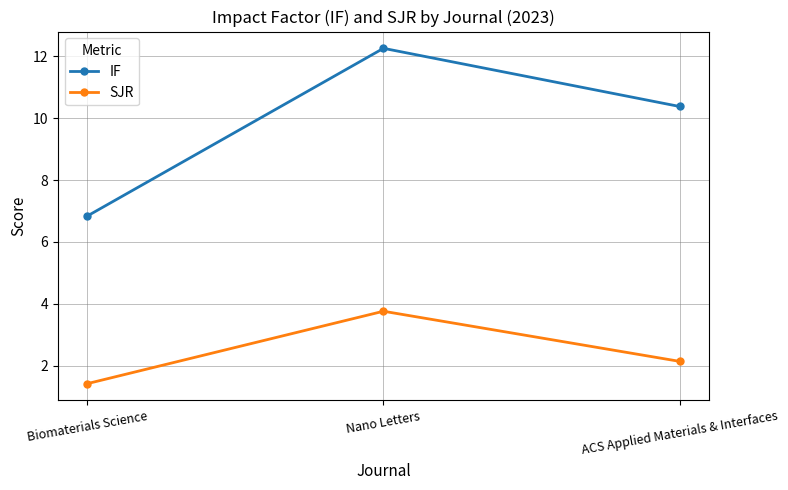

How many data points in SJR are less than 2?

1